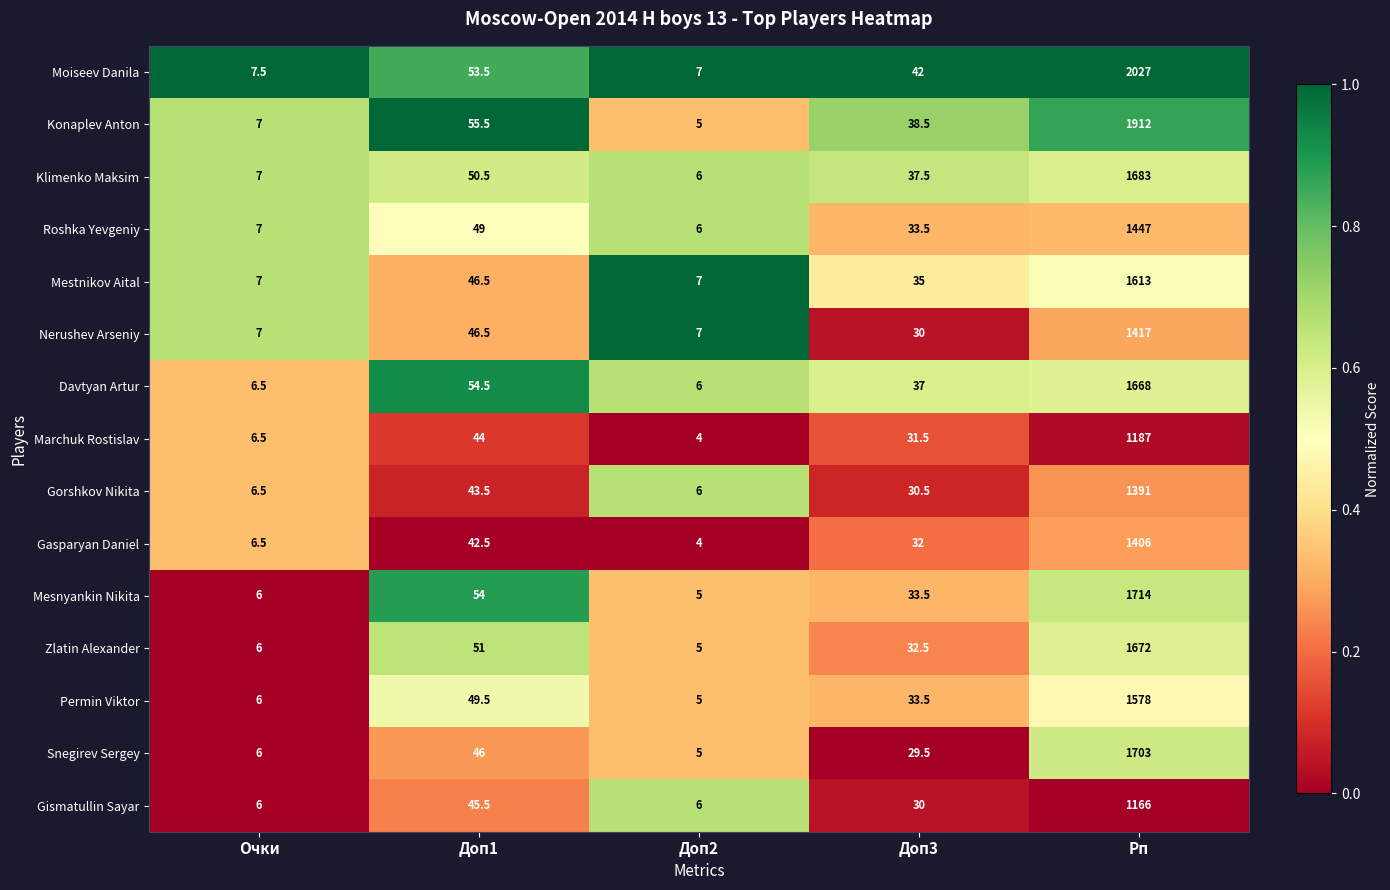

How many series are shown in this chart?

15